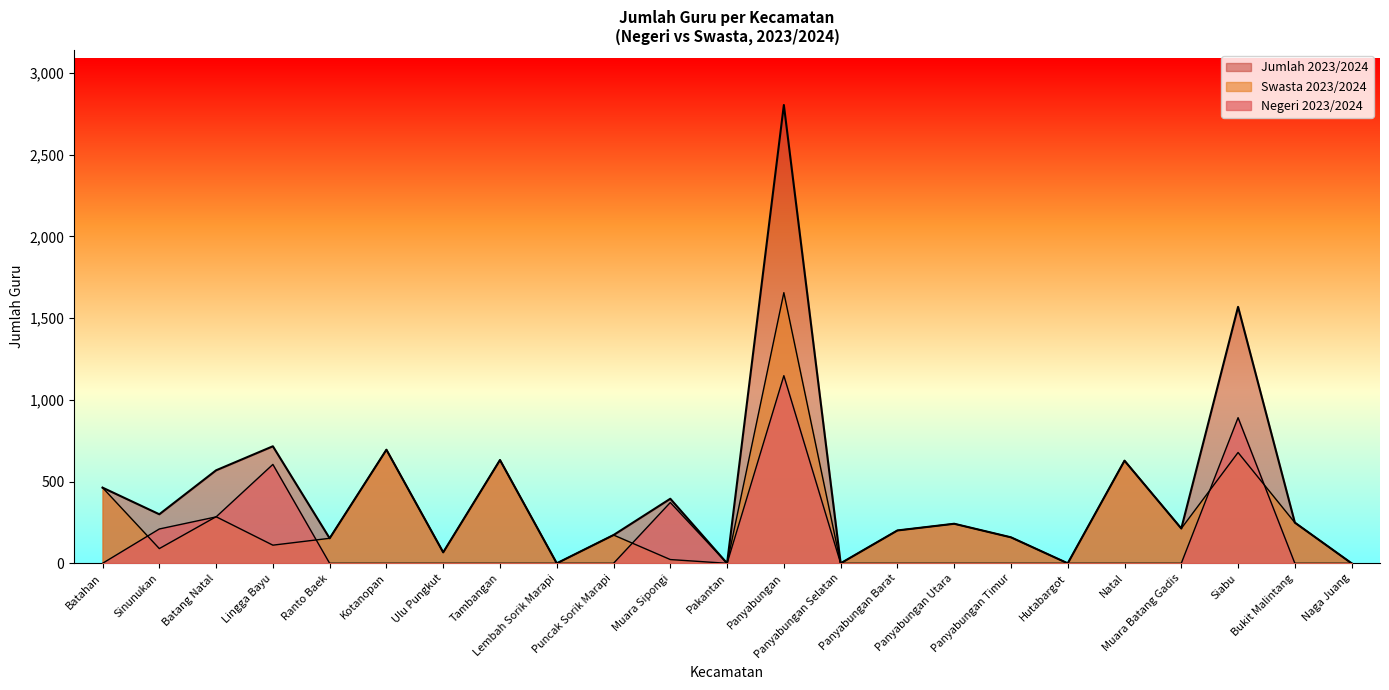

Does the chart have visible grid lines?

No